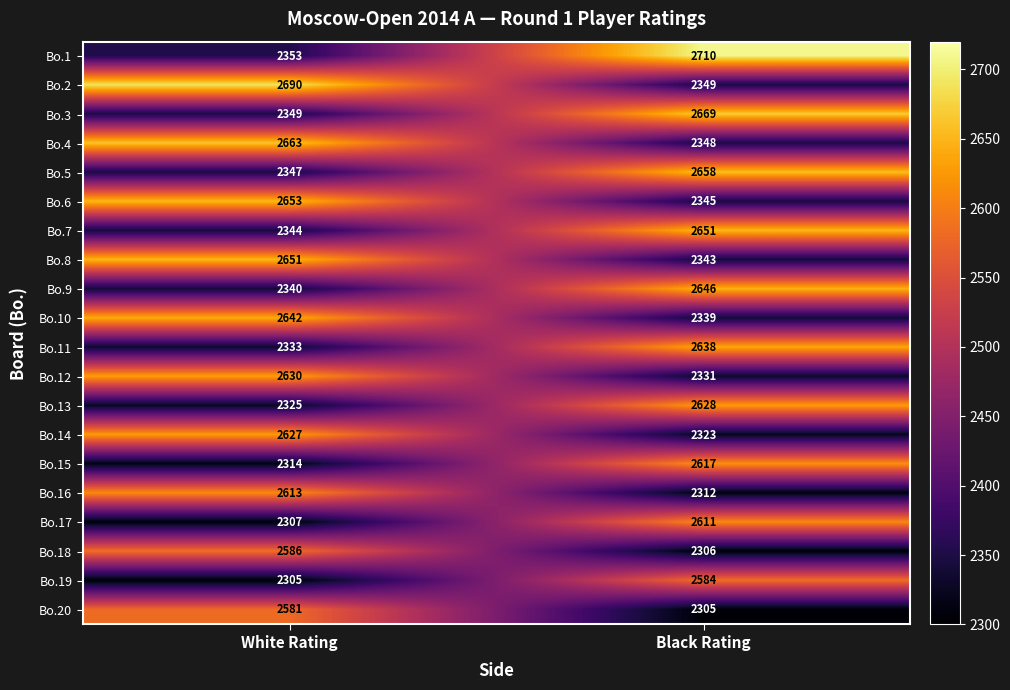

At which category is the sum across all series the highest?

Black Rating